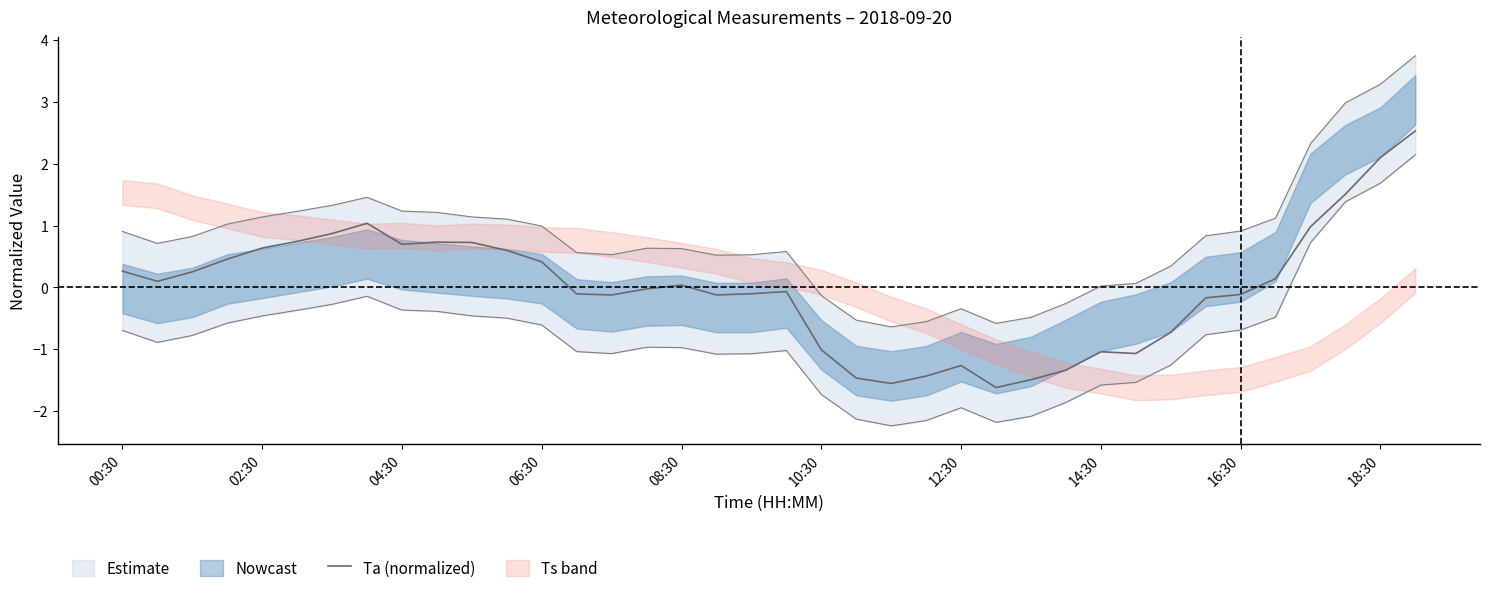

The value of Ta (normalized) at 14:30 is -0.5. True or false?

False